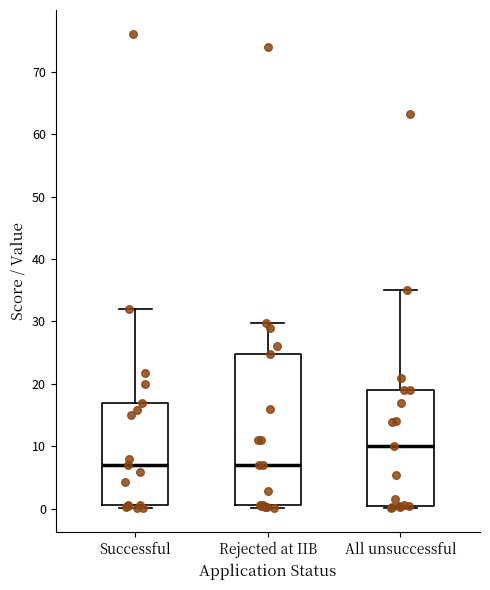

Reading left to right, read every box against the y-axis: the position of its median line, the range the box covers, and the ends of its whiskers. The values are not printed on the chart, so give them approximately, as read against the axis.

Successful: median 7, box 1 to 17, whiskers 0 to 32
Rejected at IIB: median 7, box 1 to 25, whiskers 0 to 30
All unsuccessful: median 10, box 1 to 19, whiskers 0 to 35